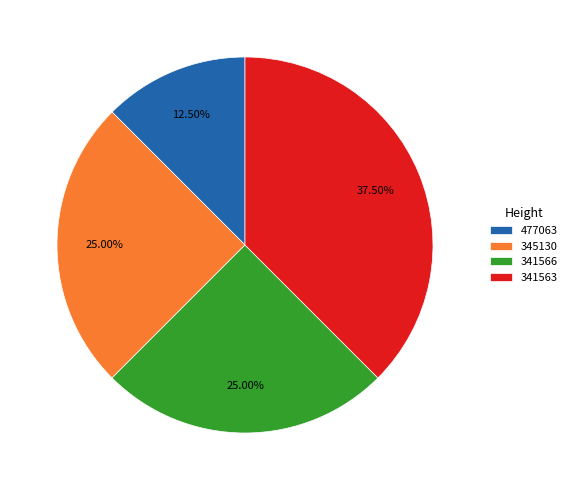

Is there any slice that represents more than half of the pie?

No